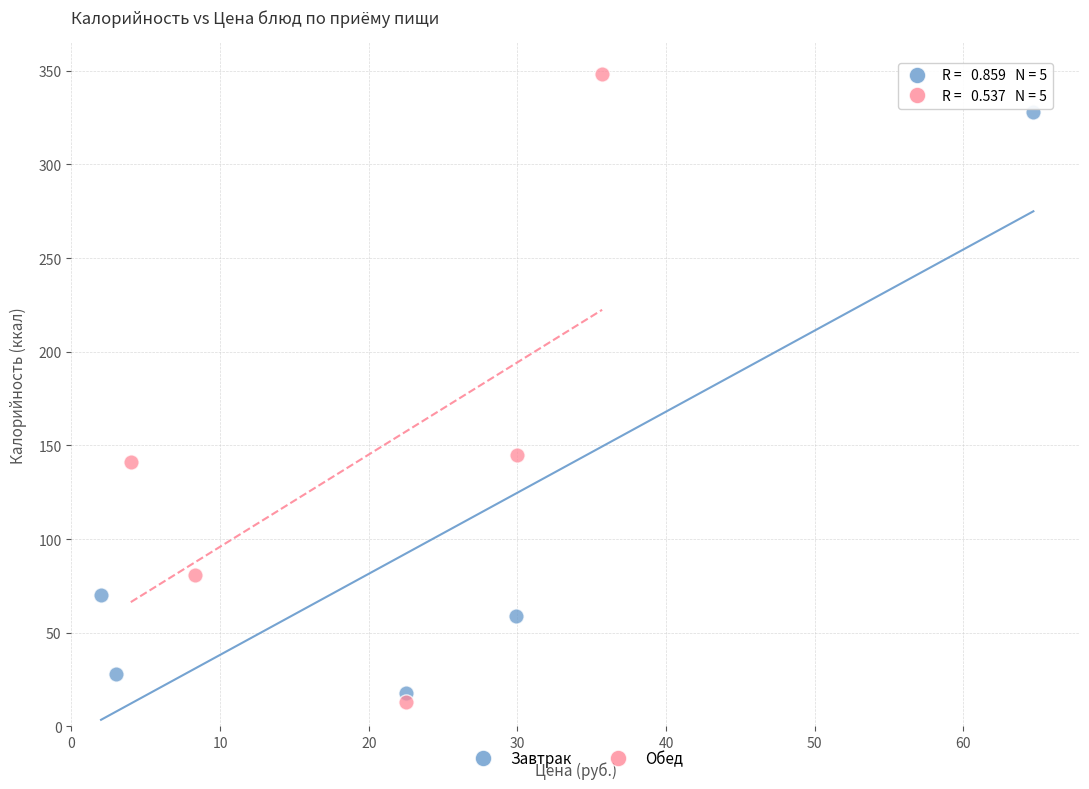

Which series reaches the maximum Y coordinate?

Обед